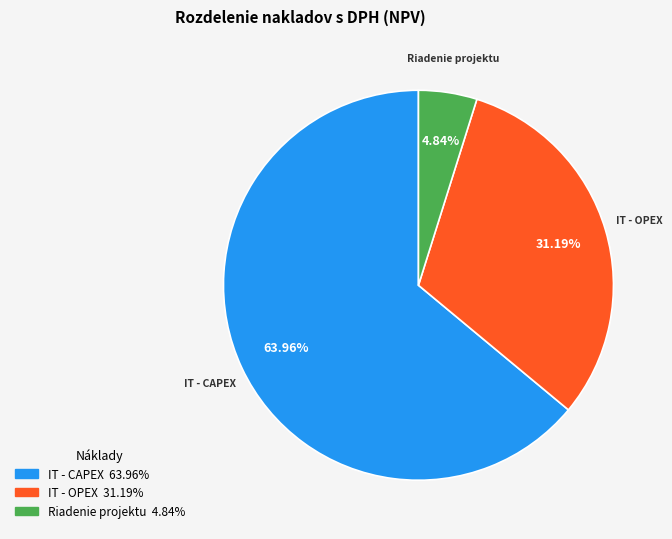

How much of the chart is everything except IT - OPEX?

68.8%